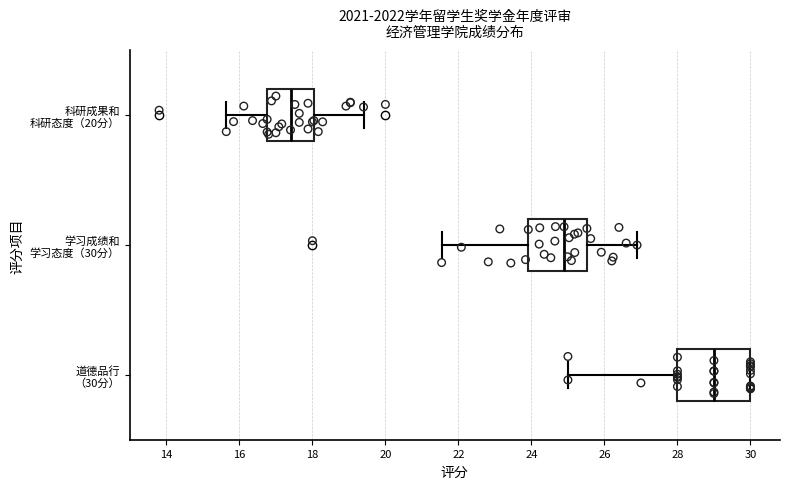

Reading bottom to top, read every box against the x-axis: the position of its median line, the range the box covers, and the ends of its whiskers. The values are not printed on the chart, so give them approximately, as read against the axis.

道德品行 （30分）: median 29.0, box 28.0 to 30.0, whiskers 25.0 to 30.0
学习成绩和 学习态度（30分）: median 24.8, box 24.0 to 25.6, whiskers 21.6 to 26.8
科研成果和 科研态度（20分）: median 17.4, box 16.8 to 18.0, whiskers 15.6 to 19.4